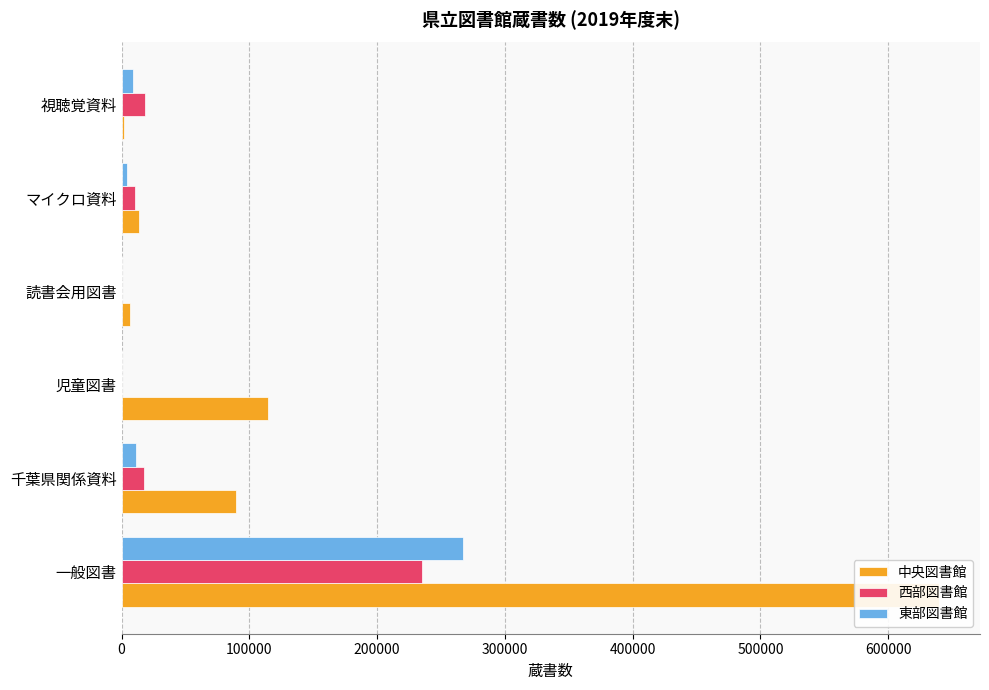

List the series in order of their peak value, highest first.

中央図書館, 東部図書館, 西部図書館